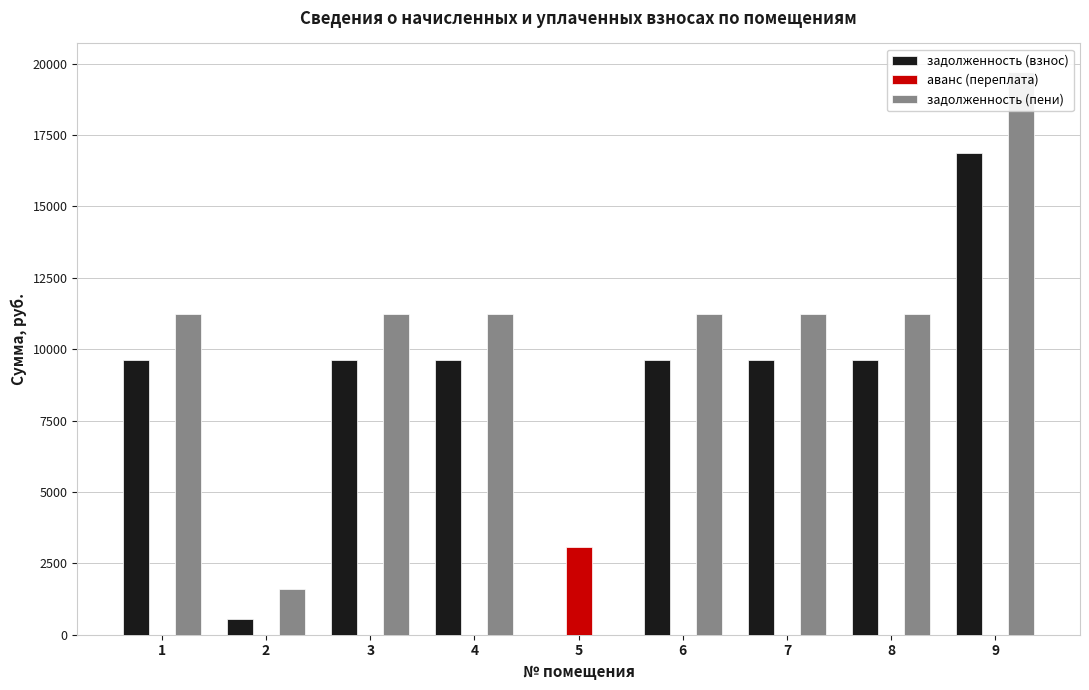

Reading left to right, list all the values displayed in this chart.

задолженность (взнос): 1=9611.4	2=540.6	3=9611.4	4=9611.4	5=0.0	6=9611.4	7=9611.4	8=9611.4	9=16876.8
аванс (переплата): 1=0.0	2=0.0	3=0.0	4=0.0	5=3085.4	6=0.0	7=0.0	8=0.0	9=0.0
задолженность (пени): 1=11233.3	2=1611.3	3=11233.3	4=11233.3	5=0.0	6=11233.3	7=11233.3	8=11233.3	9=19724.8